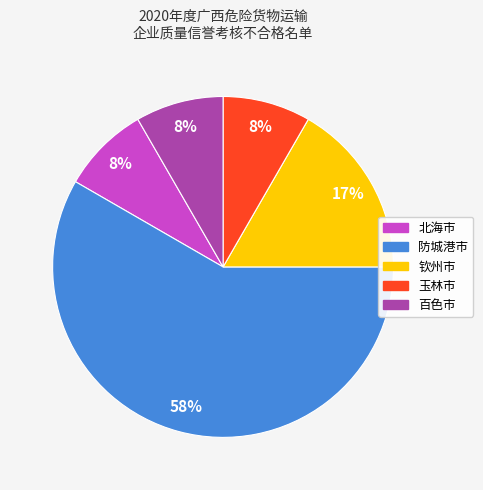

Which slice is the largest?

防城港市